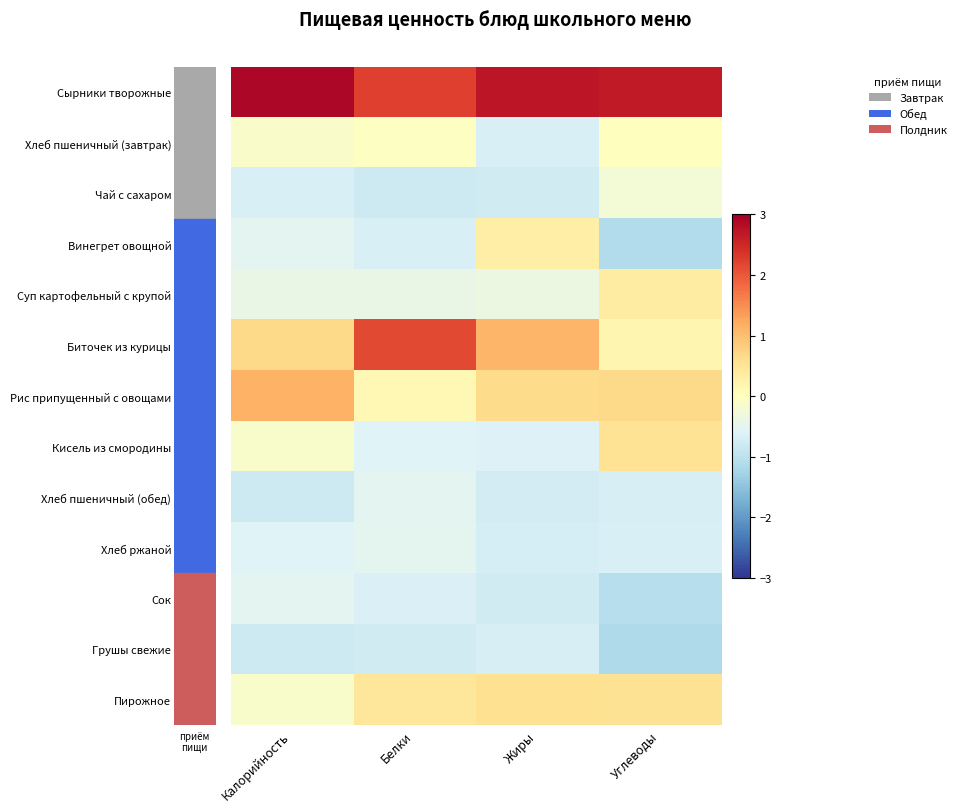

At how many categories does at least one series exceed 1?

4